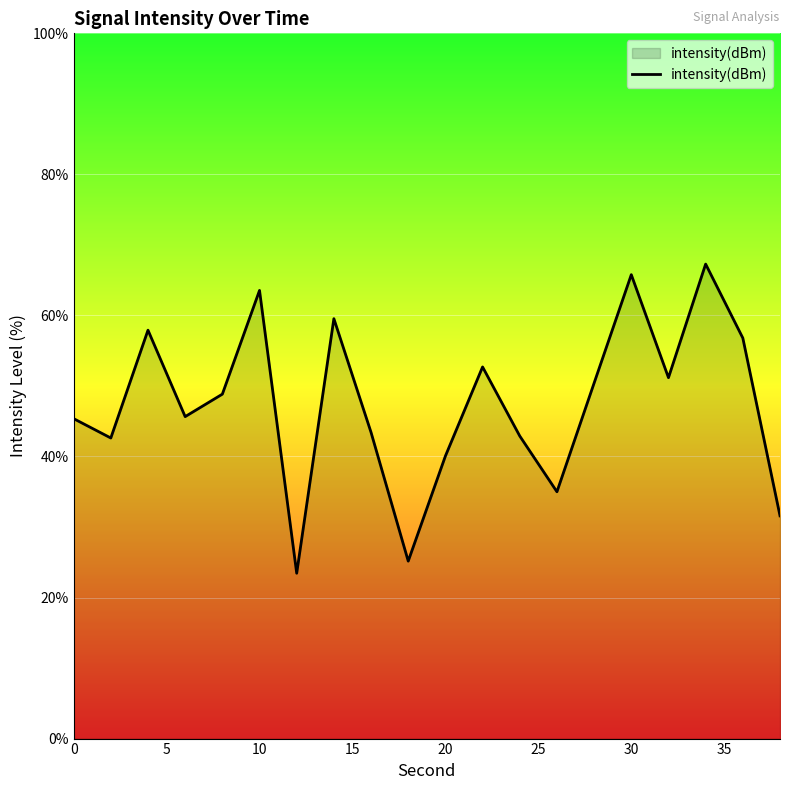

What is the smallest value displayed?

23.4